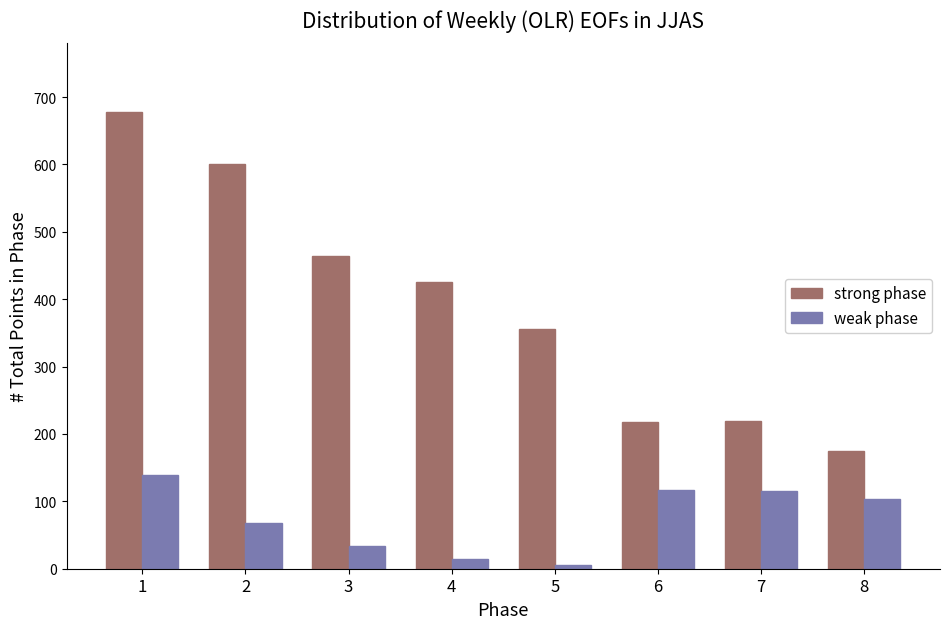

What is the spread (max minus min) of values at 7?

104